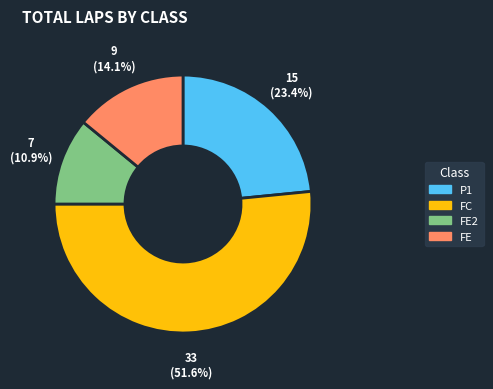

How many segments does this pie chart have?

4